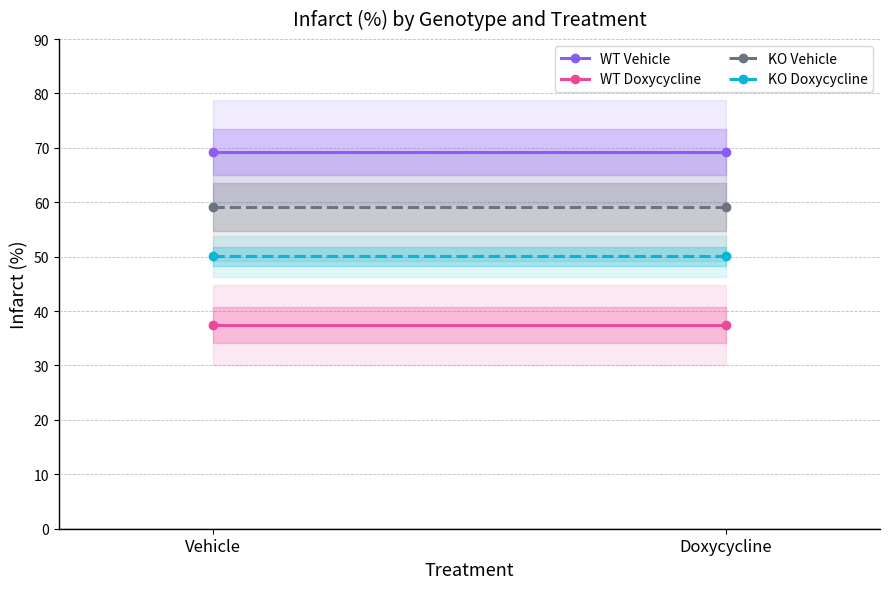

Reading right to left, transcribe all the data shown in this chart.

WT Vehicle: 69.3	69.3
WT Doxycycline: 37.4	37.4
KO Vehicle: 59.1	59.1
KO Doxycycline: 50.1	50.1